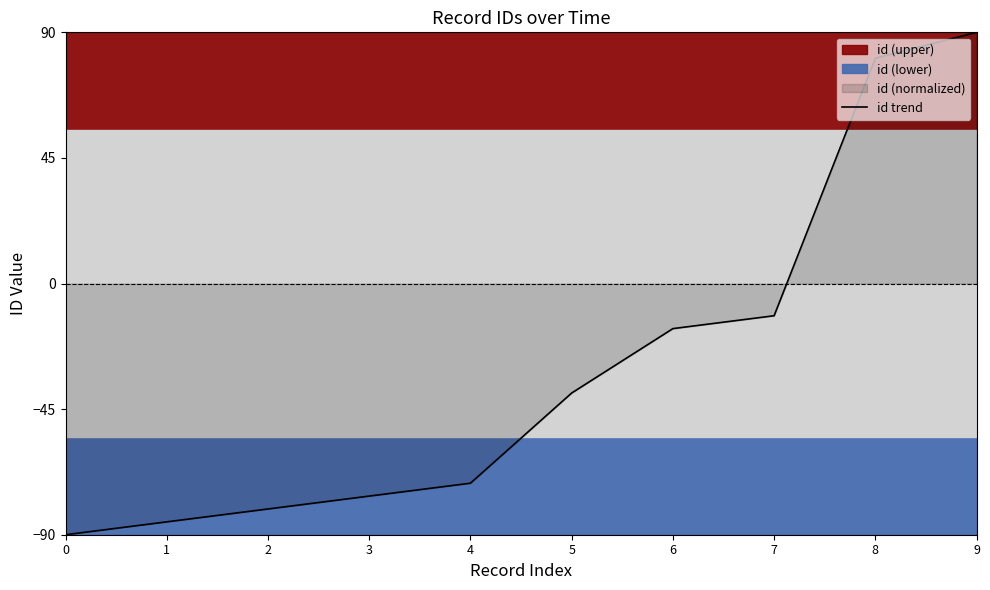

What is the change in value from 4 to 5?

+32.3